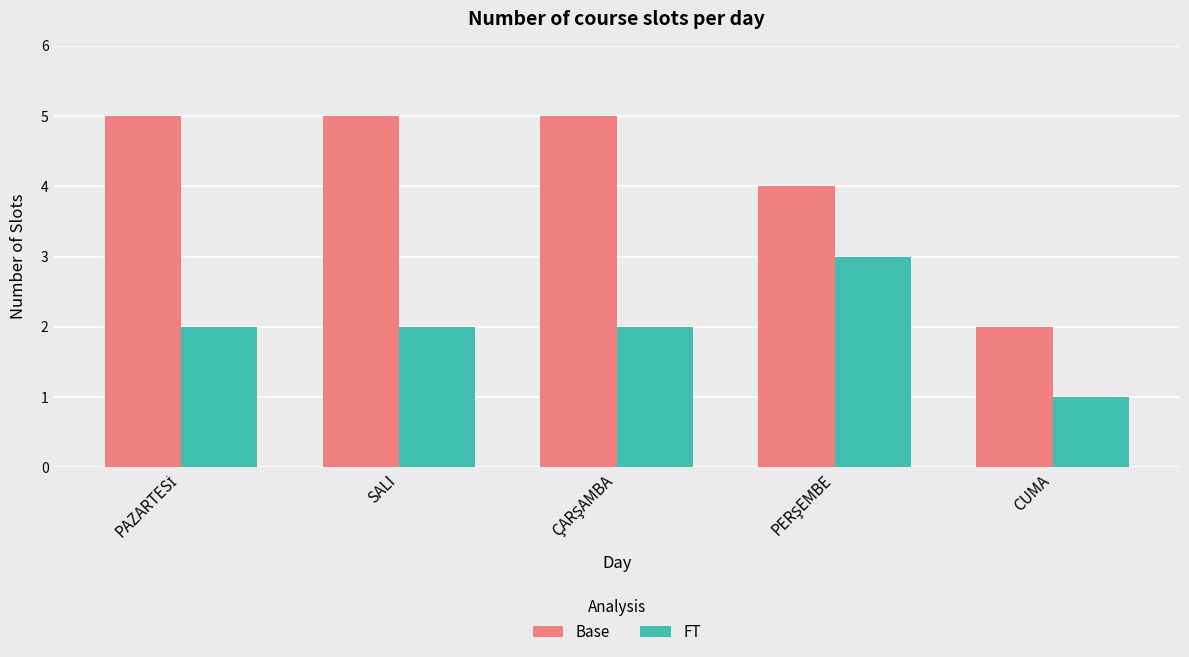

Which series has the widest spread of values?

Base